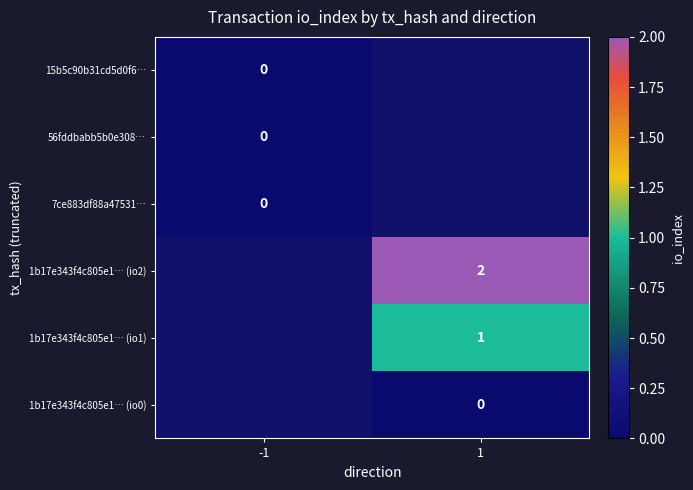

Is it true that 1b17e343f4c805e1… (io2) equals 3 at 1?

False